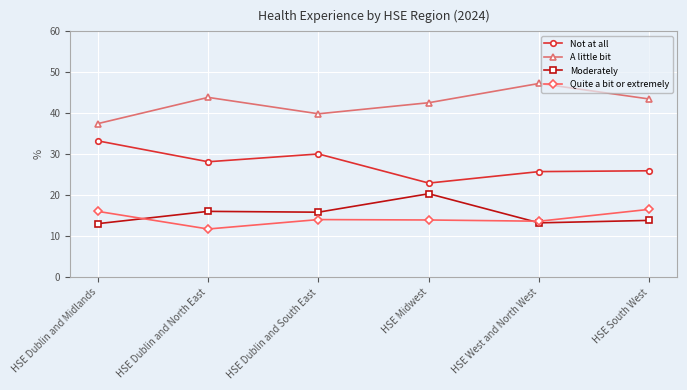

How many interior local valleys does the A little bit series have?

1